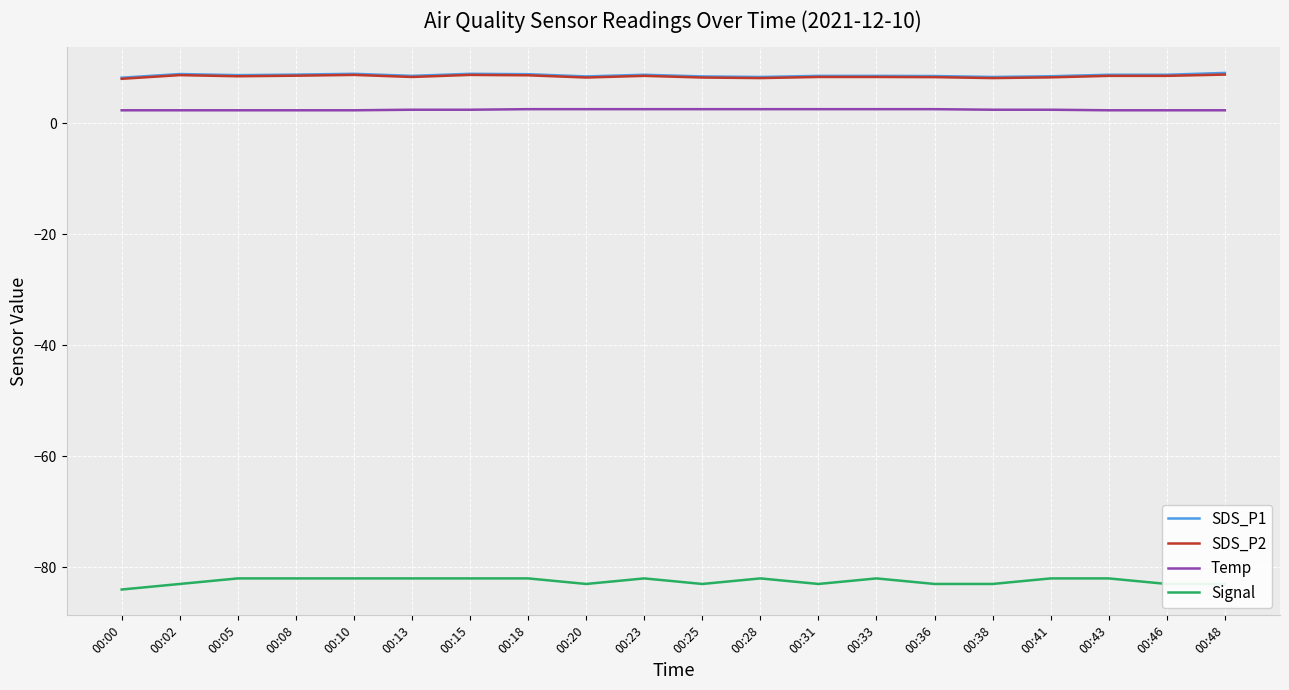

What is the maximum value for SDS_P1?

9.0